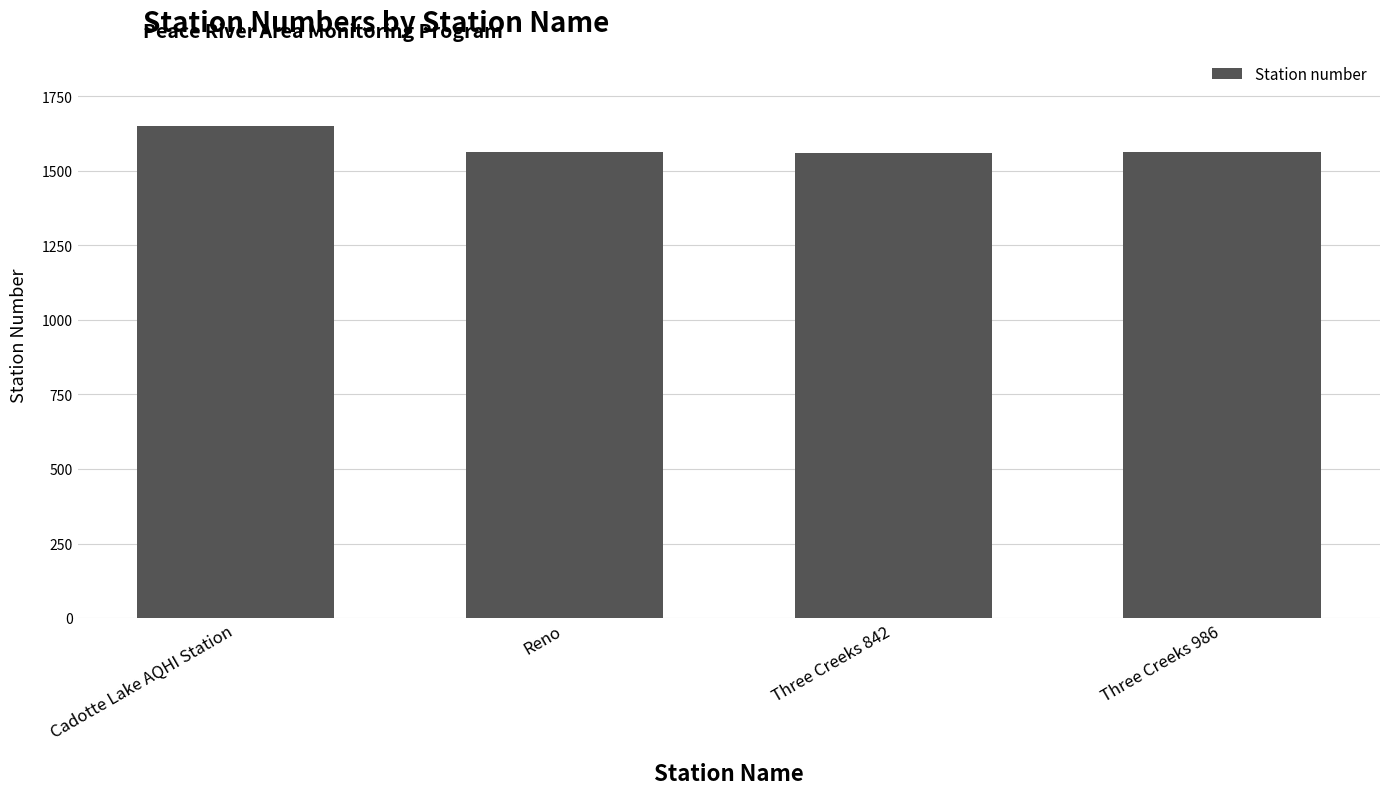

What is the label of the 3rd bar from the left?

Three Creeks 842